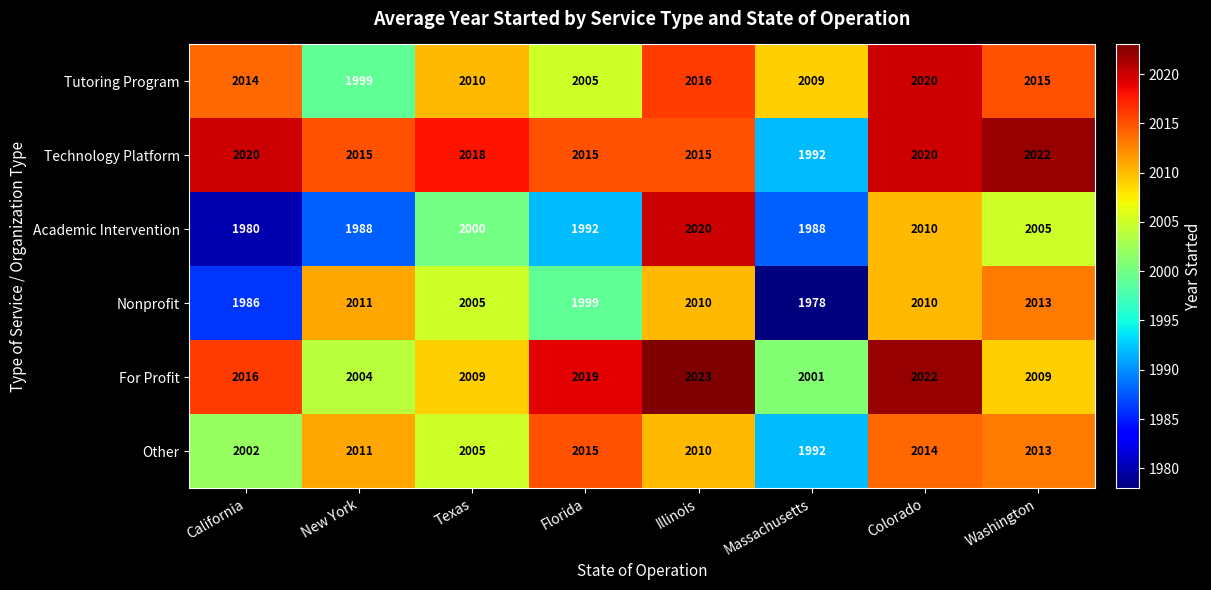

At which label is Other closest to 2003?

California